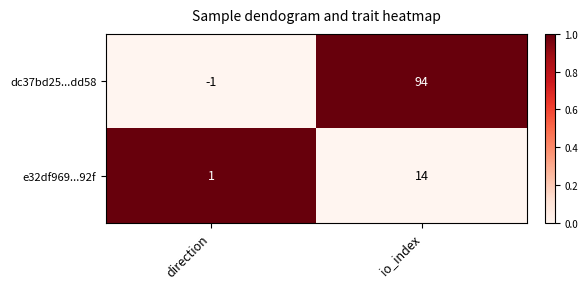

Reading right to left, extract all data points from this chart.

dc37bd25...dd58: io_index=94	direction=-1
e32df969...92f: io_index=14	direction=1